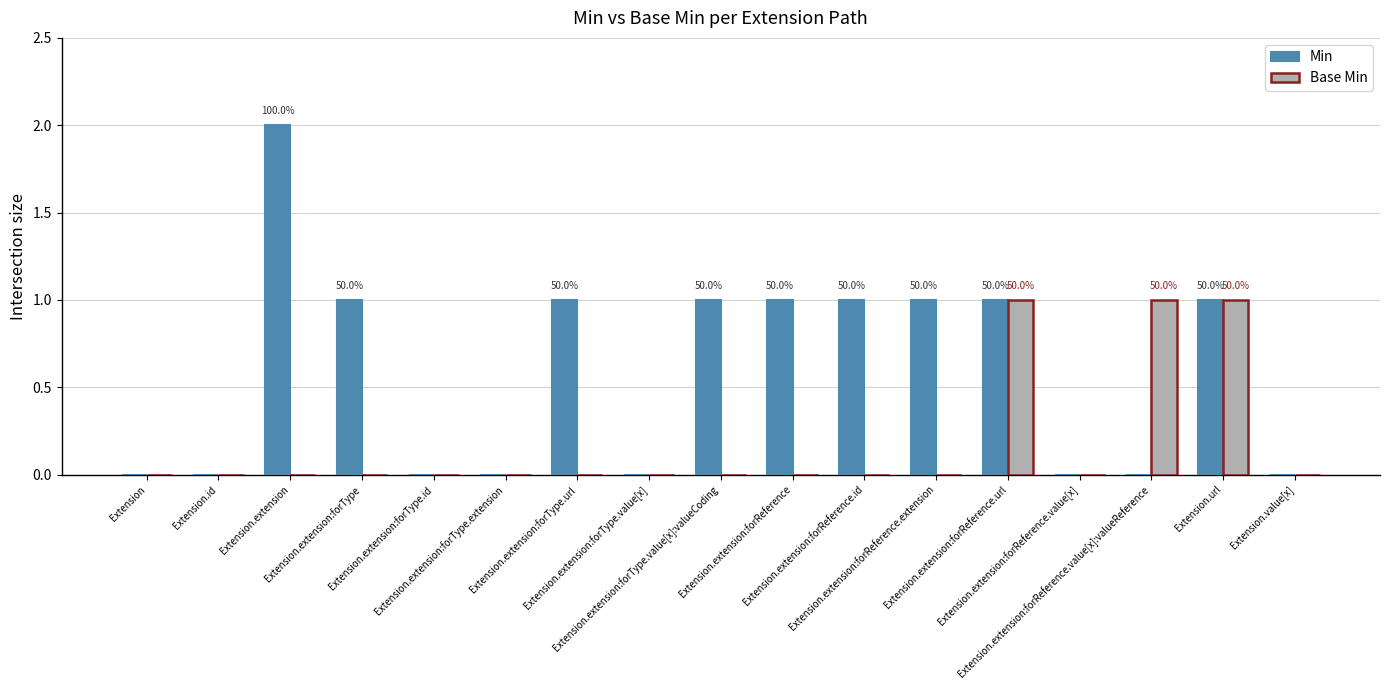

Which series has the largest total across all categories?

Min